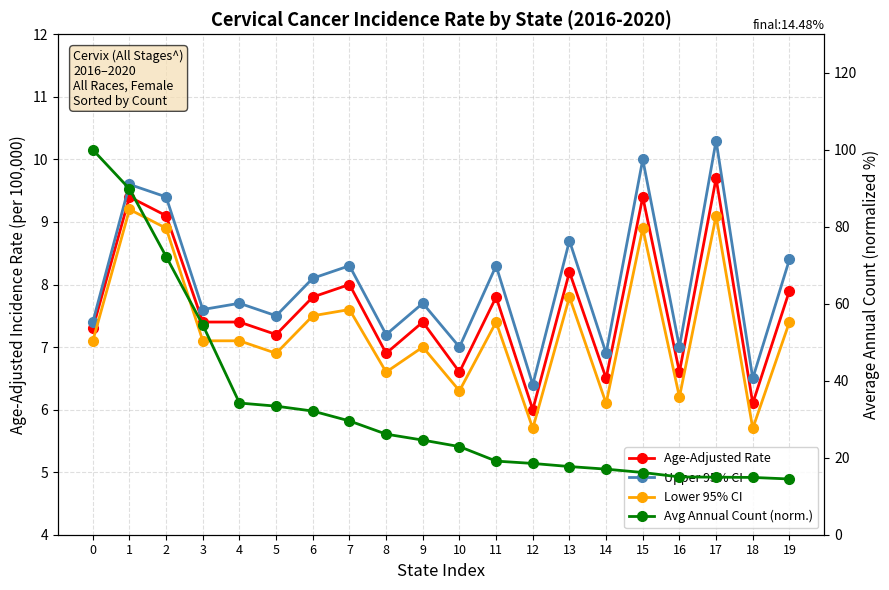

Reading left to right, what are all the values shown in this chart?

Age-Adjusted Rate: 0=7.3	1=9.4	2=9.1	3=7.4	4=7.4	5=7.2	6=7.8	7=8.0	8=6.9	9=7.4	10=6.6	11=7.8	12=6.0	13=8.2	14=6.5	15=9.4	16=6.6	17=9.7	18=6.1	19=7.9
Upper 95% CI: 0=7.4	1=9.6	2=9.4	3=7.6	4=7.7	5=7.5	6=8.1	7=8.3	8=7.2	9=7.7	10=7.0	11=8.3	12=6.4	13=8.7	14=6.9	15=10.0	16=7.0	17=10.3	18=6.5	19=8.4
Lower 95% CI: 0=7.1	1=9.2	2=8.9	3=7.1	4=7.1	5=6.9	6=7.5	7=7.6	8=6.6	9=7.0	10=6.3	11=7.4	12=5.7	13=7.8	14=6.1	15=8.9	16=6.2	17=9.1	18=5.7	19=7.4
Avg Annual Count (norm.): 0=100.0	1=89.8	2=72.3	3=54.5	4=34.2	5=33.4	6=32.1	7=29.6	8=26.1	9=24.6	10=22.9	11=19.1	12=18.5	13=17.7	14=17.0	15=16.2	16=15.0	17=14.9	18=14.9	19=14.5